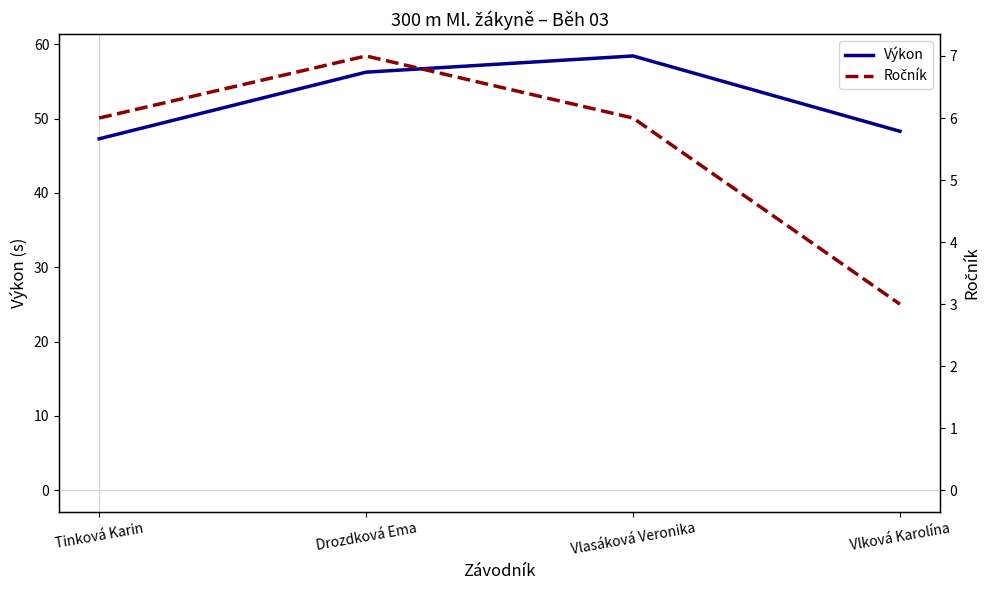

What is the difference between the Výkon values at Tinková Karin and Vlasáková Veronika?

11.1